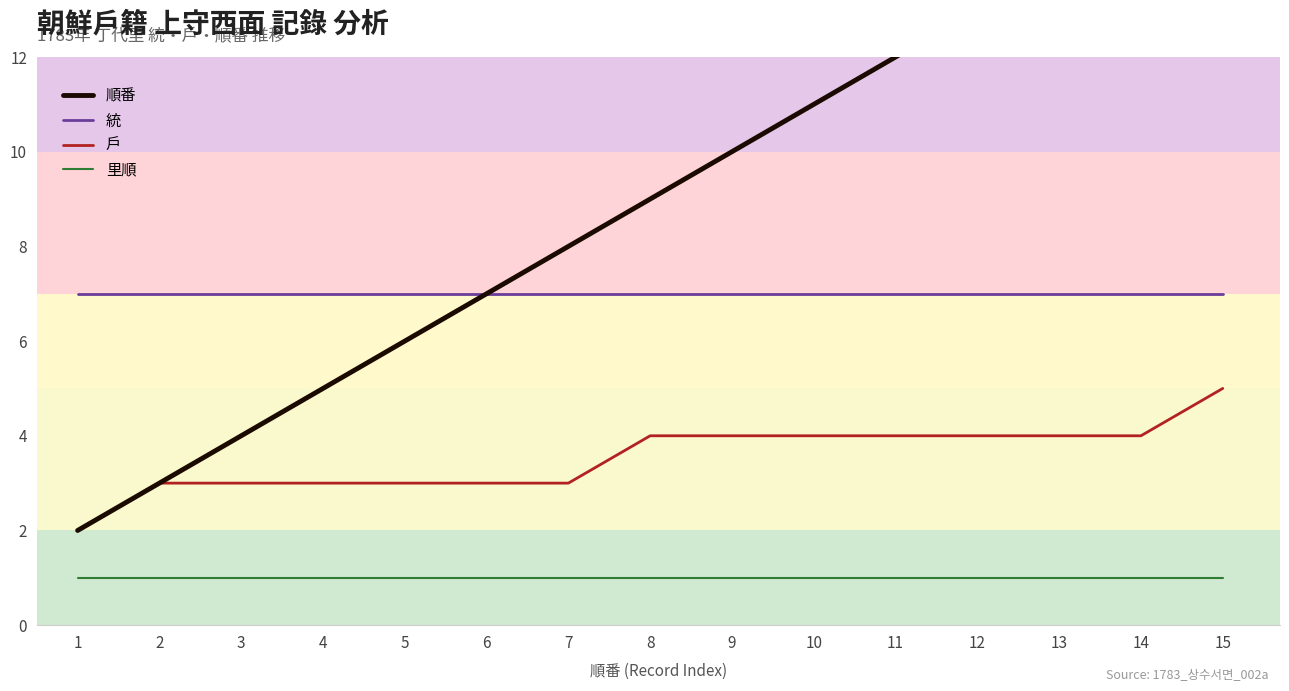

True or false: 統 and 順番 intersect in this chart.

False